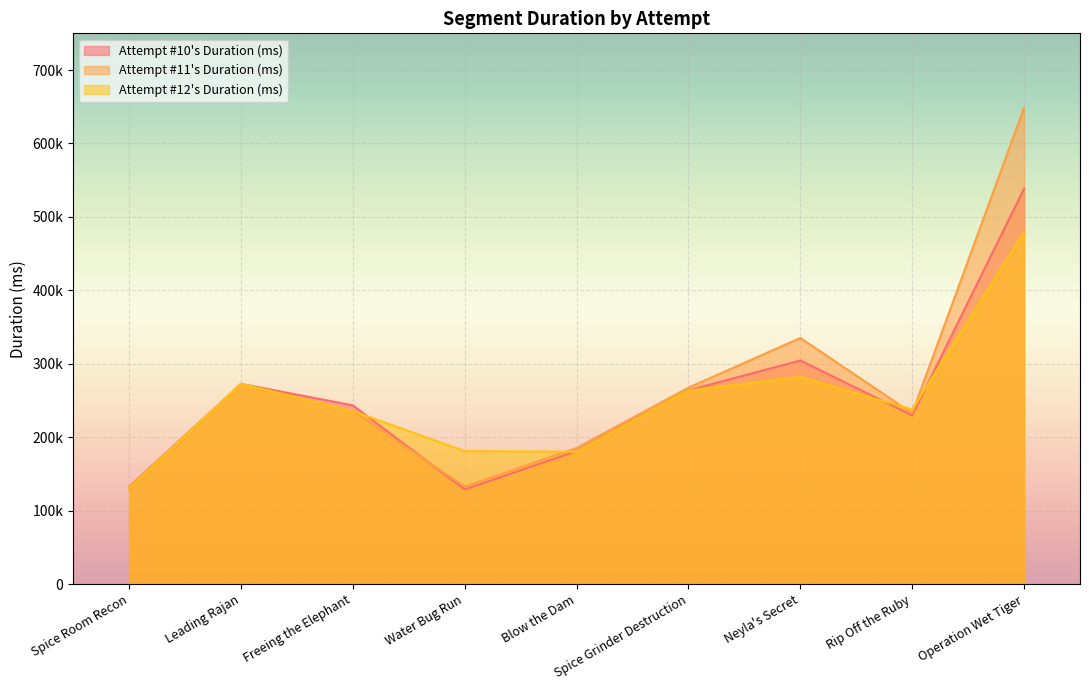

What is the difference between the Attempt #11's Duration (ms) values at Leading Rajan and Freeing the Elephant?

37169